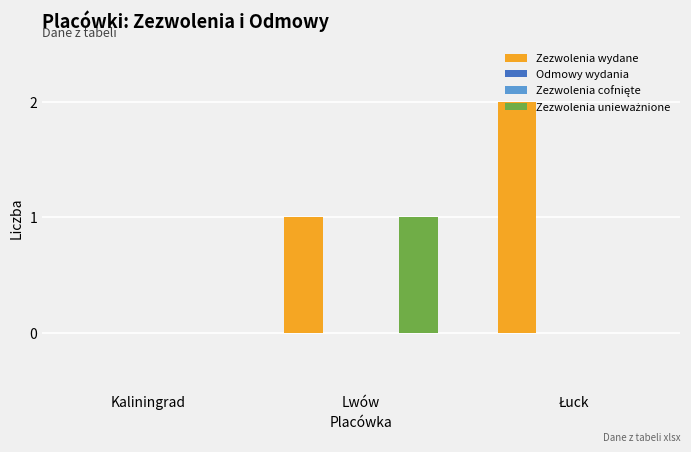

What is the label of the 3rd bar from the left?

Łuck